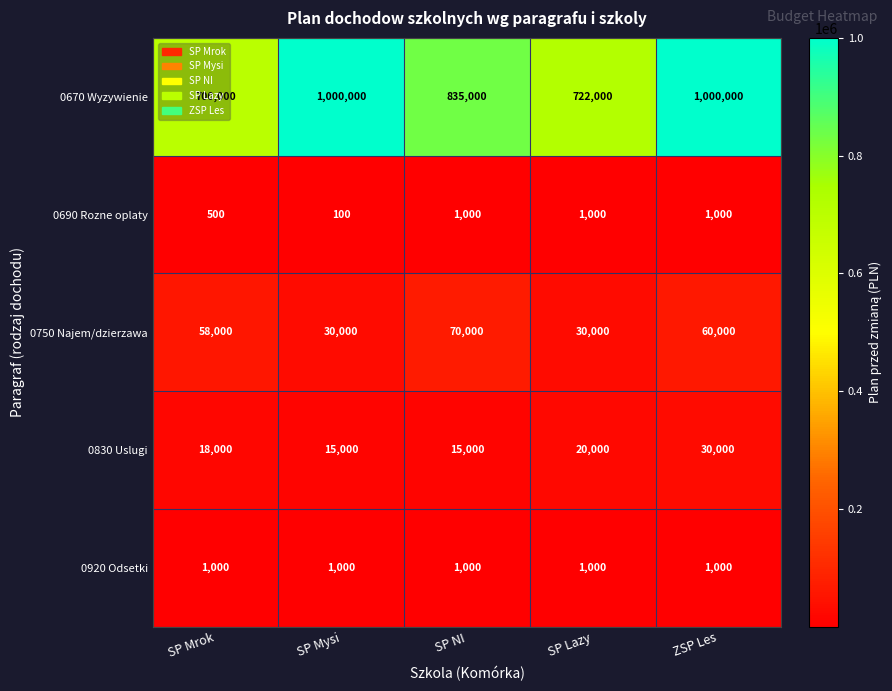

What is the spread (max minus min) of values at SP NI?

834000